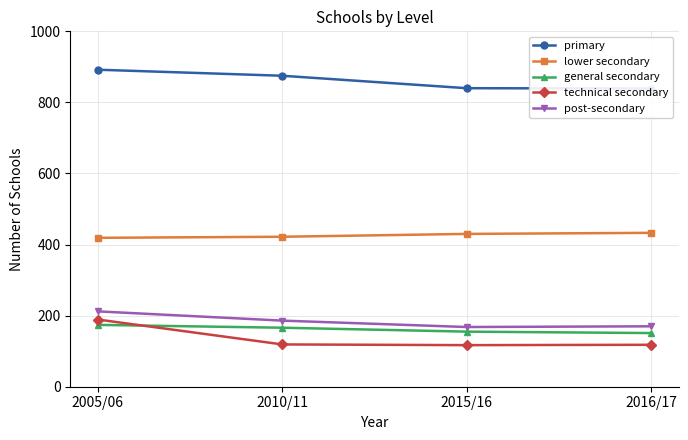

How many data points does each series have?

4